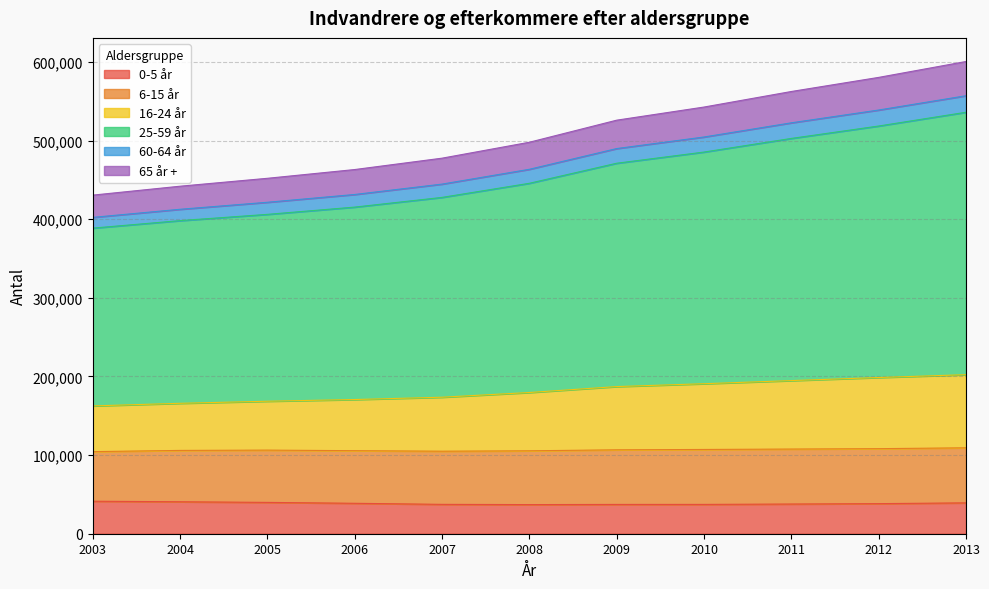

Which category has the highest value in the 16-24 år series?

2013